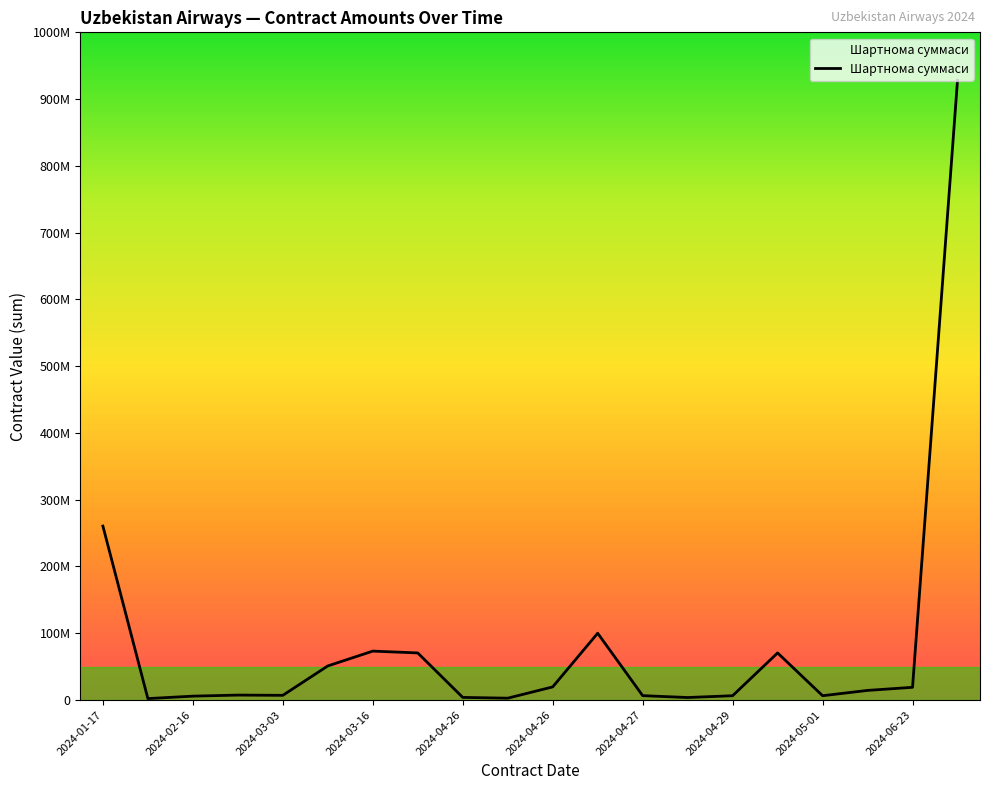

Does the chart display data point markers on the line(s)?

No